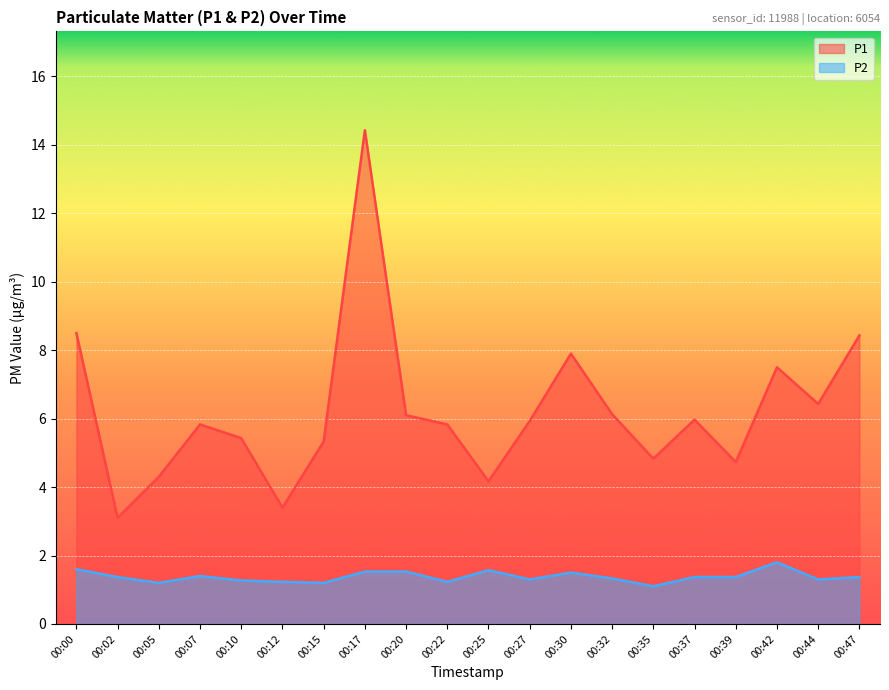

What is the value of the P2 point at the 7th from the left?

1.2